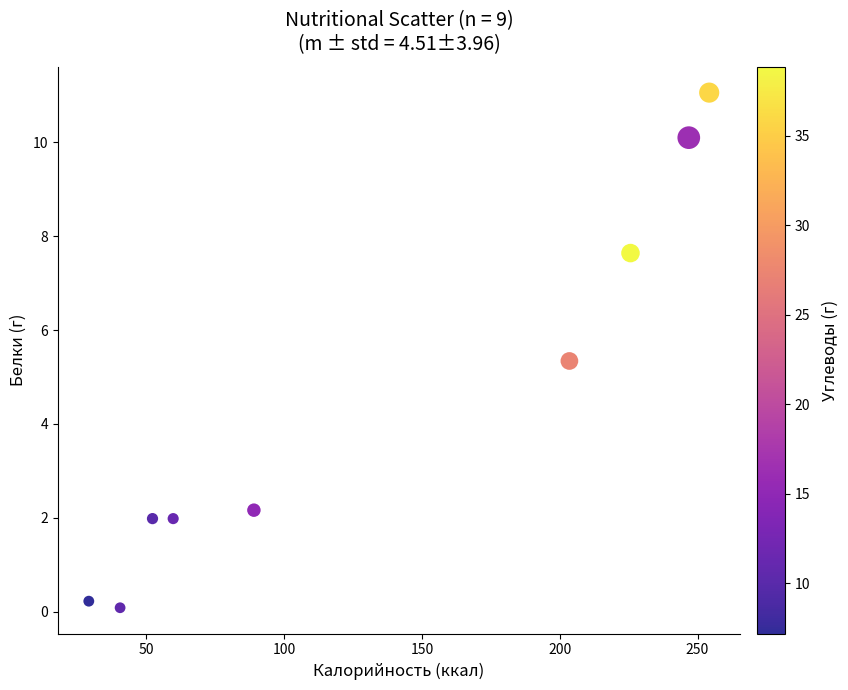

What Y value in the scatter plot is closest to 5?

5.3